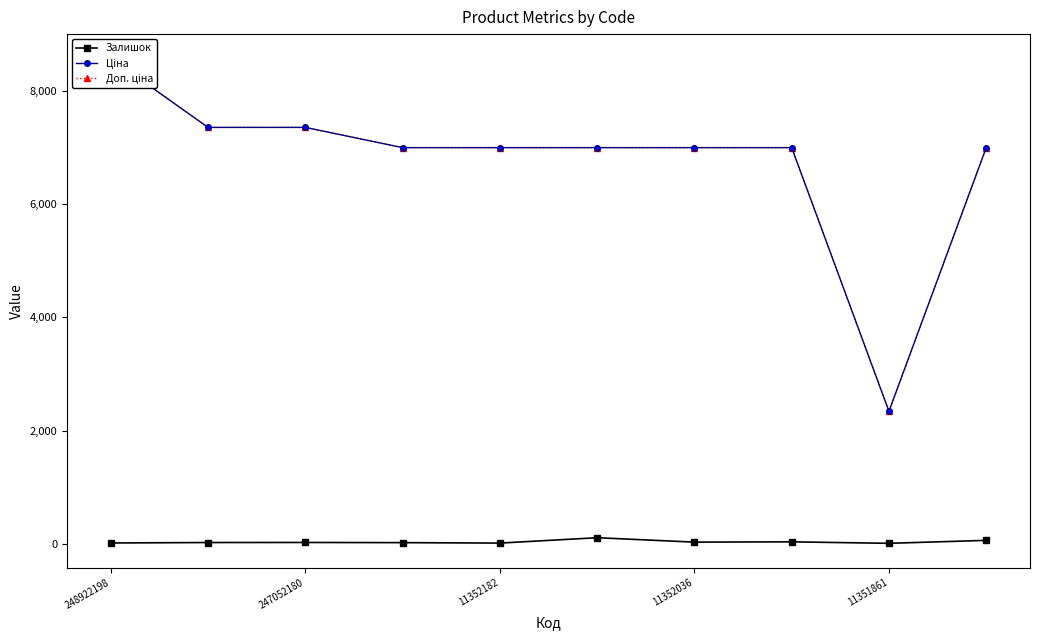

What is the sum of the Залишок values at 248922198 and 11351861?

18